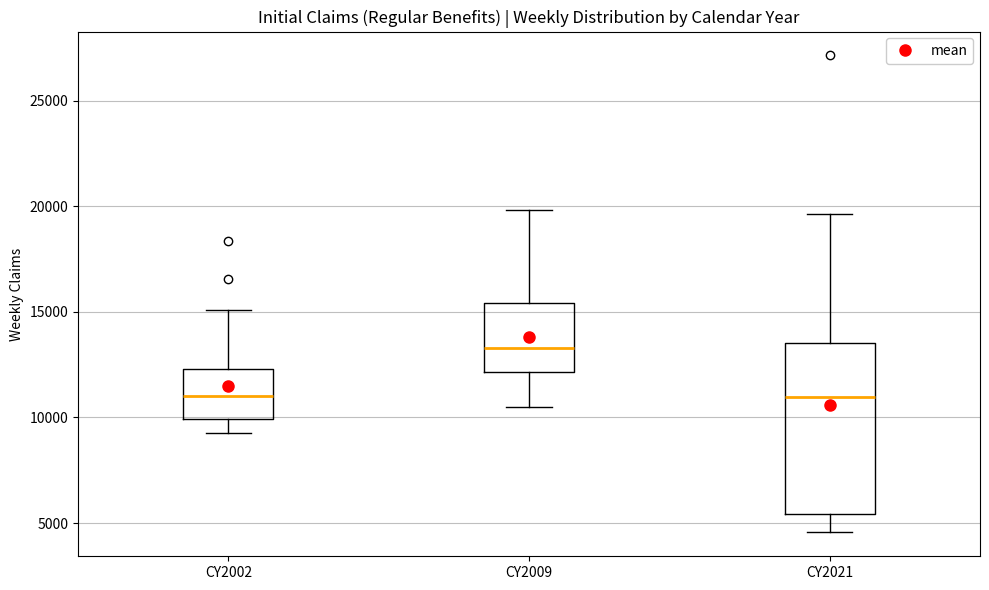

Reading left to right, read every box against the y-axis: the position of its median line, the range the box covers, and the ends of its whiskers. The values are not printed on the chart, so give them approximately, as read against the axis.

CY2002: median 11000, box 10000 to 12500, whiskers 9500 to 15000
CY2009: median 13500, box 12000 to 15500, whiskers 10500 to 20000
CY2021: median 11000, box 5500 to 13500, whiskers 4500 to 19500